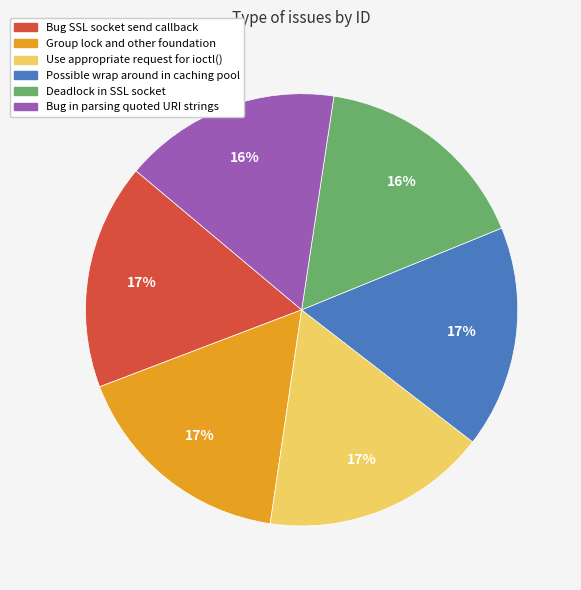

Is the sum of Bug in parsing quoted URI strings and Group lock and other foundation greater than half?

No